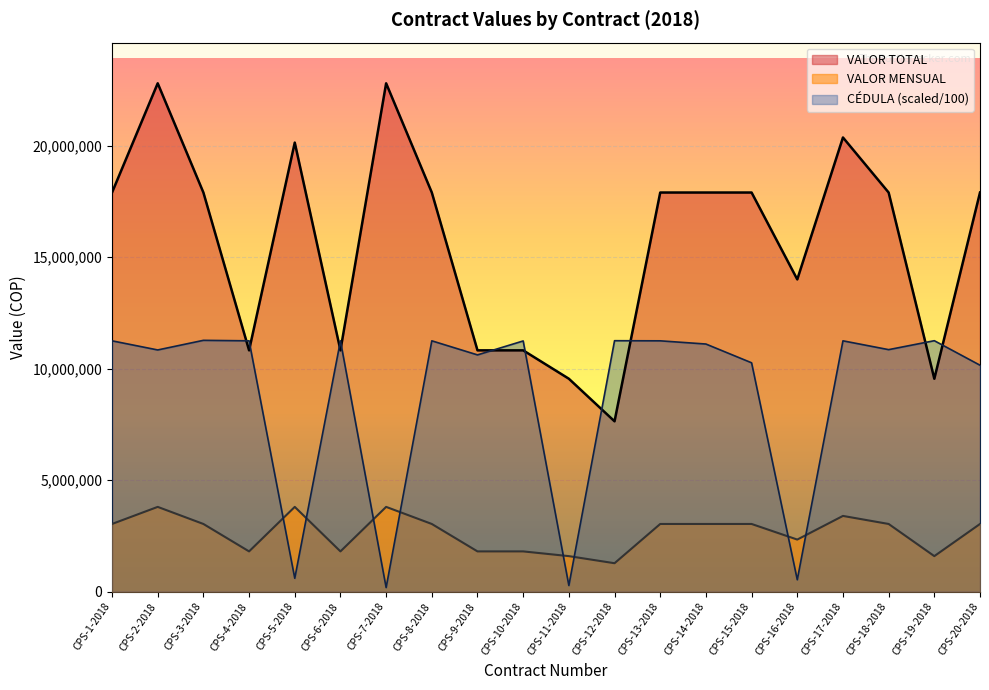

After their last crossing, which series has the higher values: VALOR TOTAL or CÉDULA?

VALOR TOTAL